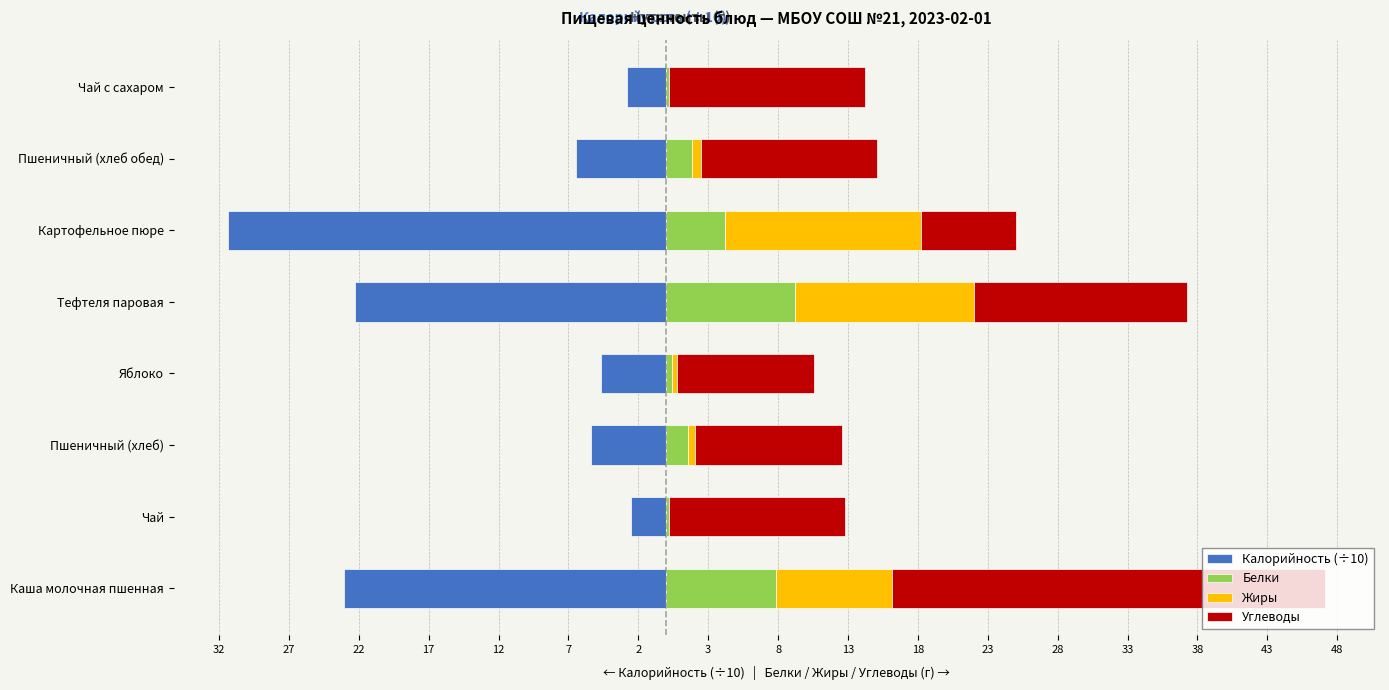

What is the difference between the second highest and minimum values in the Жиры series?

12.8